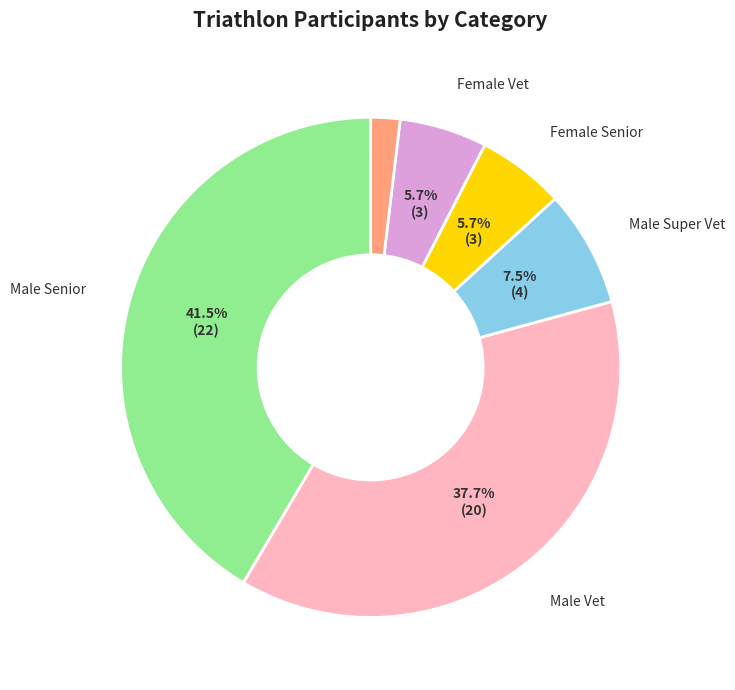

Is there any slice that represents more than half of the pie?

No